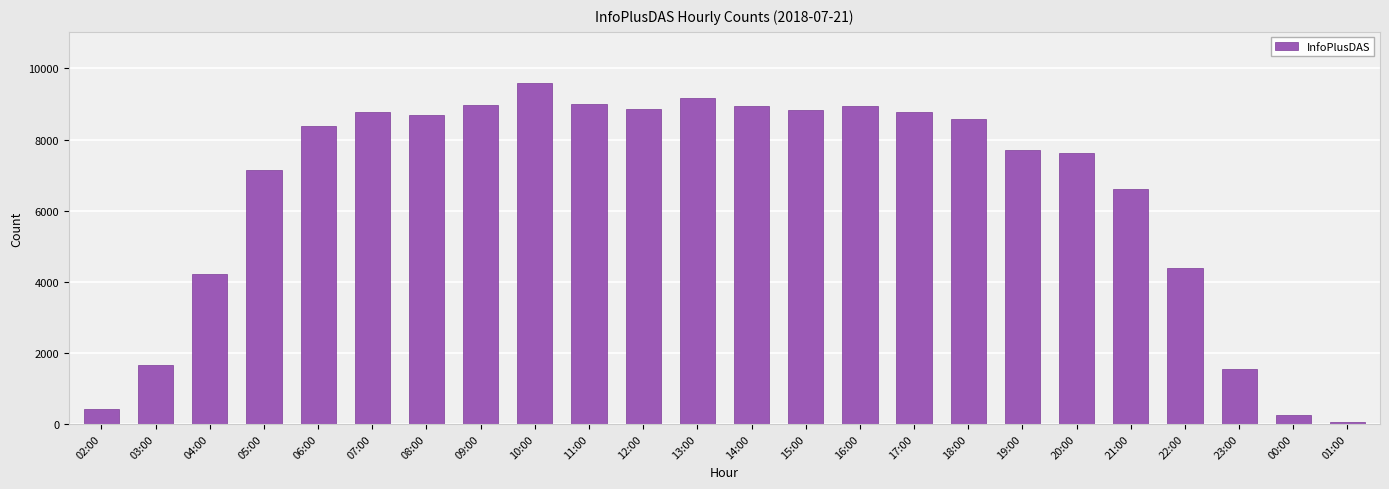

What is the sum of all values?

157103